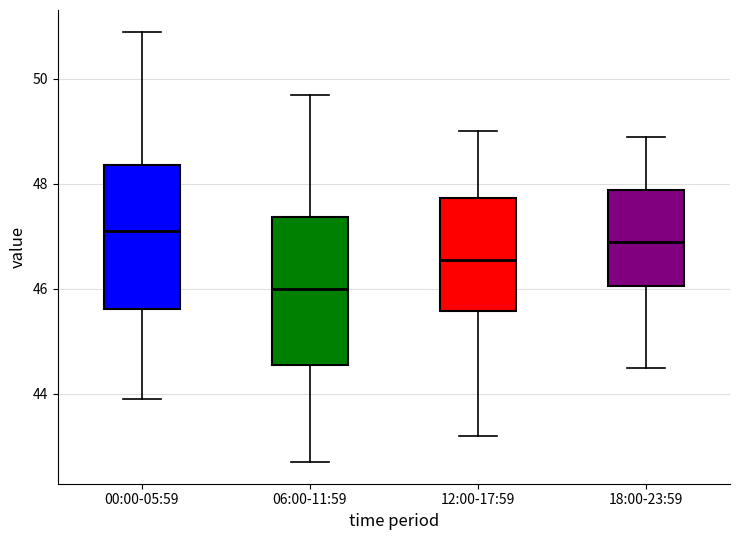

Which box has the highest median line?

00:00-05:59